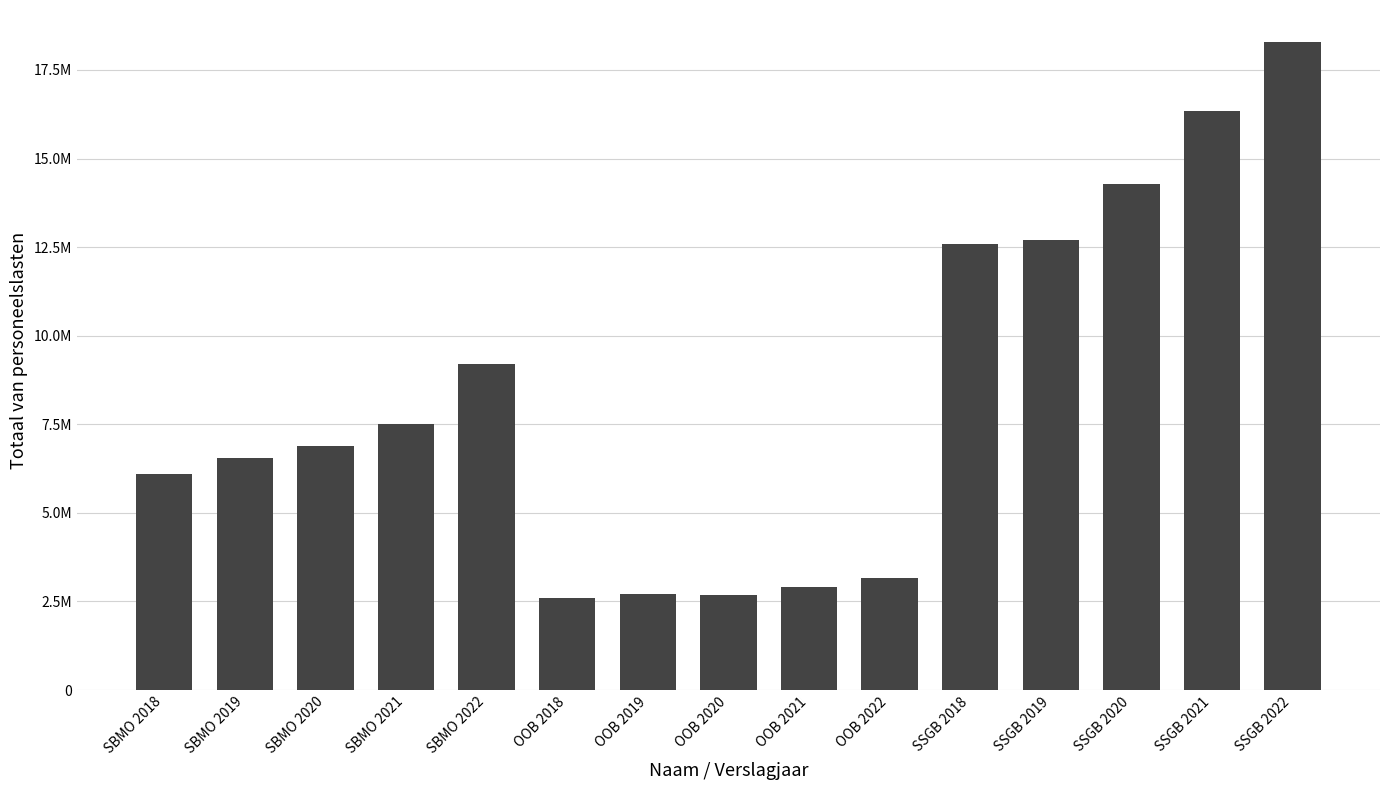

The chart shows a value of 3679741 at SBMO 2018. True or false?

False